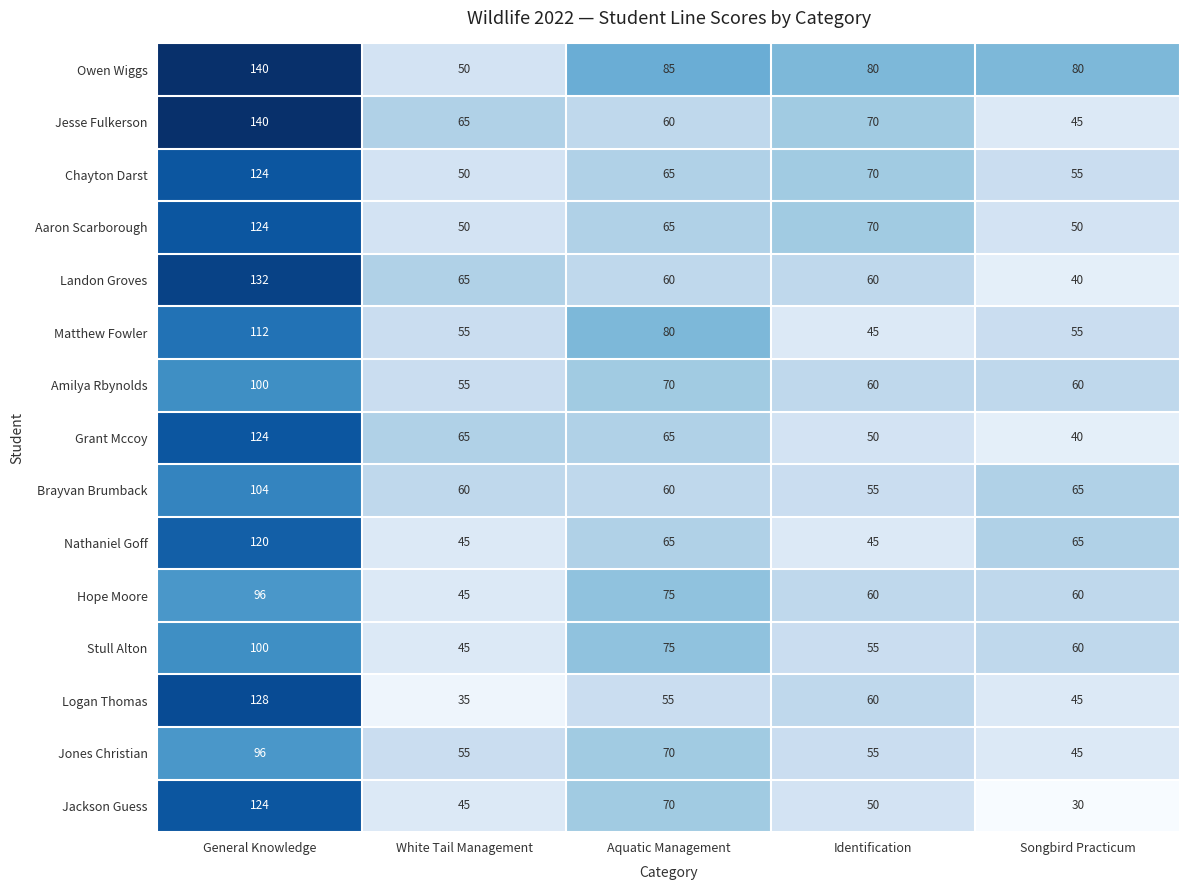

What is the sum of the Nathaniel Goff values at Aquatic Management and Songbird Practicum?

130